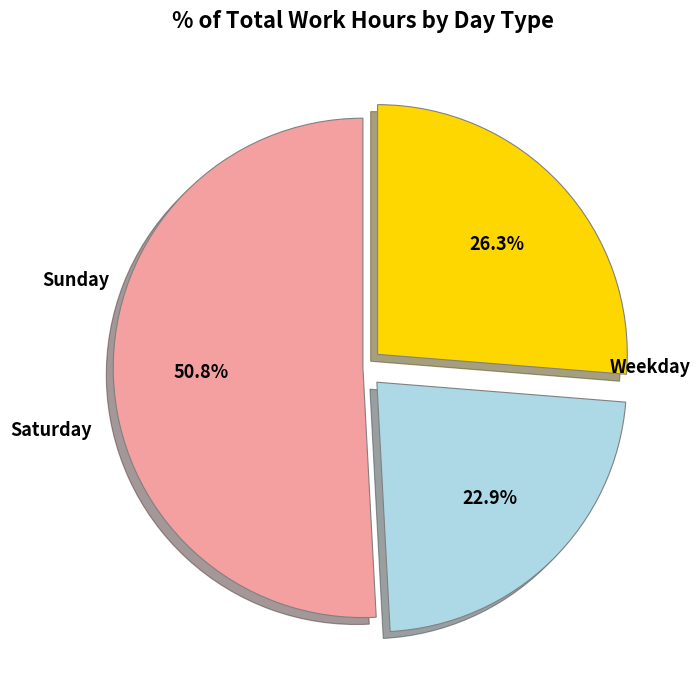

Does any single category account for the majority?

Yes